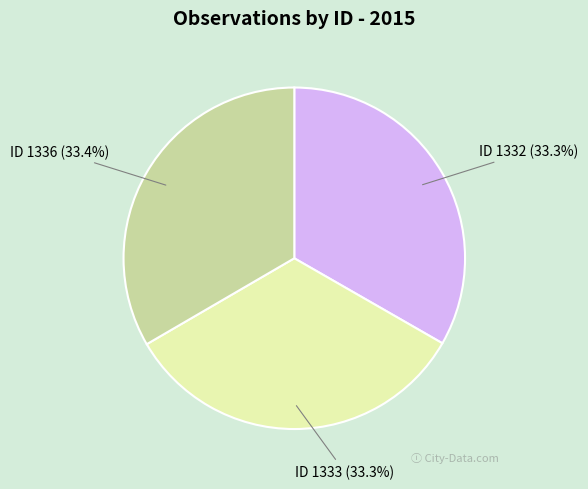

What portion of the pie excludes ID 1332?

66.7%